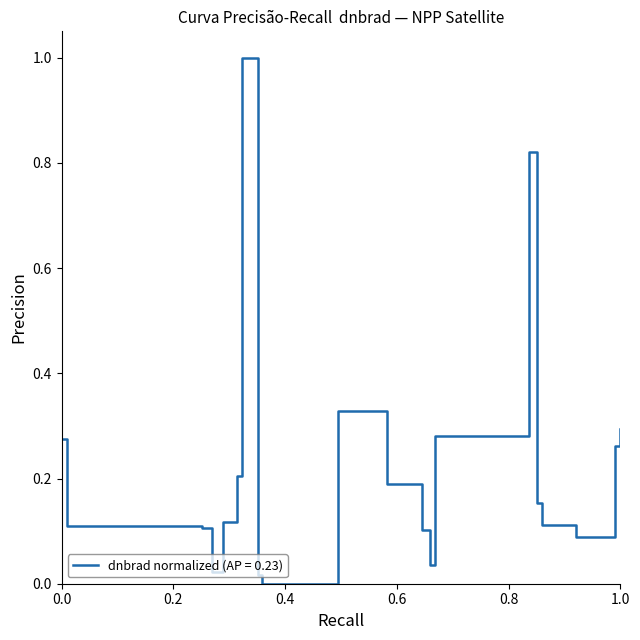

What is the difference between the maximum and minimum values?

1.0